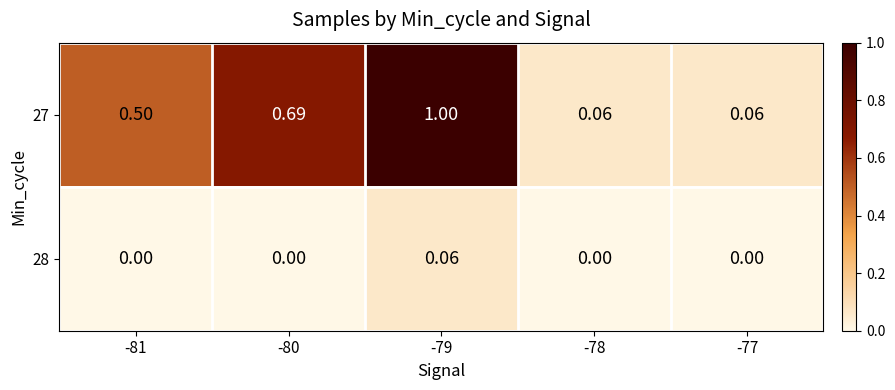

Is the value of 28 at -81 greater than the value of 27 at -77?

No